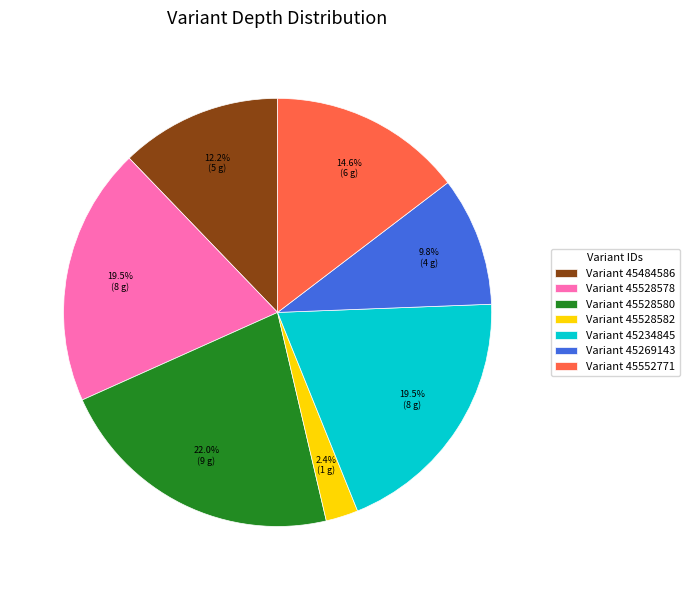

Between Variant 45528580 and Variant 45269143, which is larger?

Variant 45528580